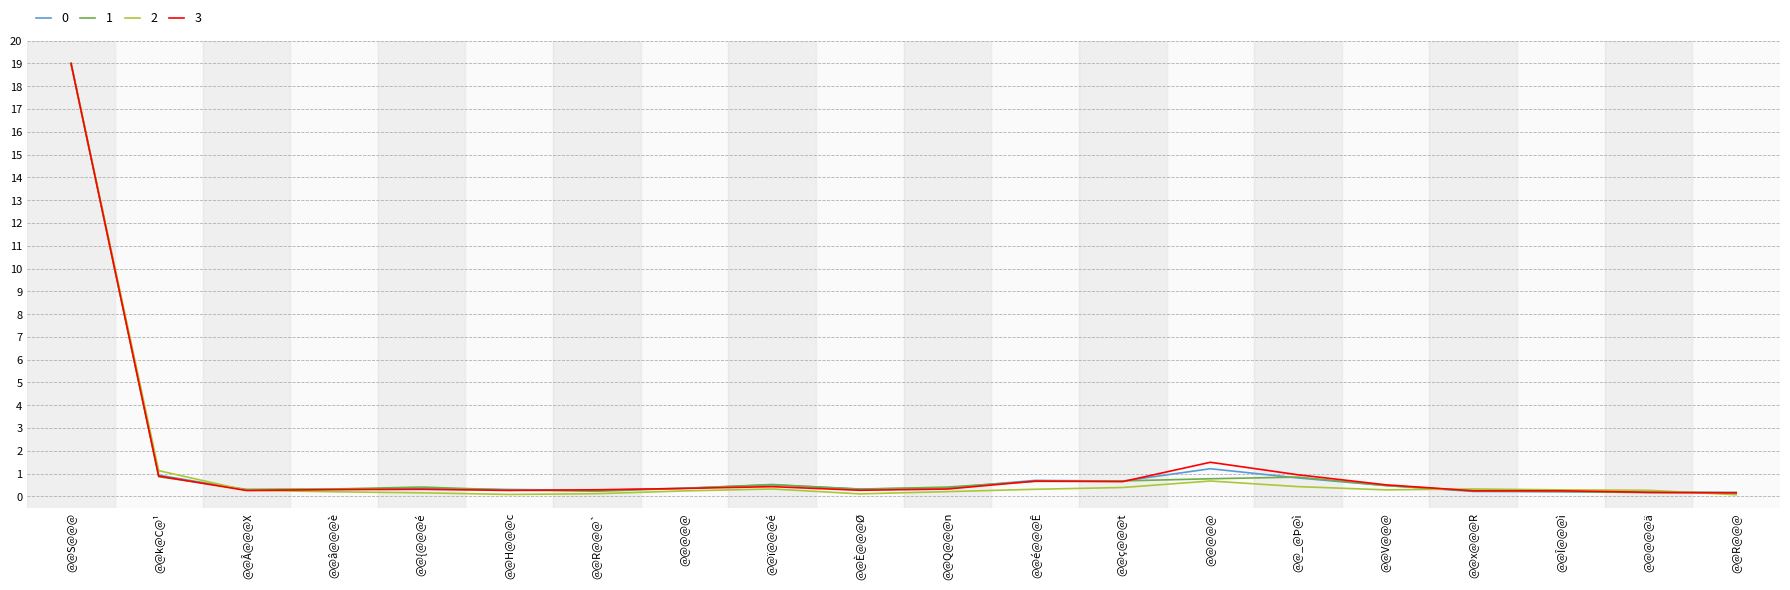

What are all the series names shown in the legend?

0, 1, 2, 3